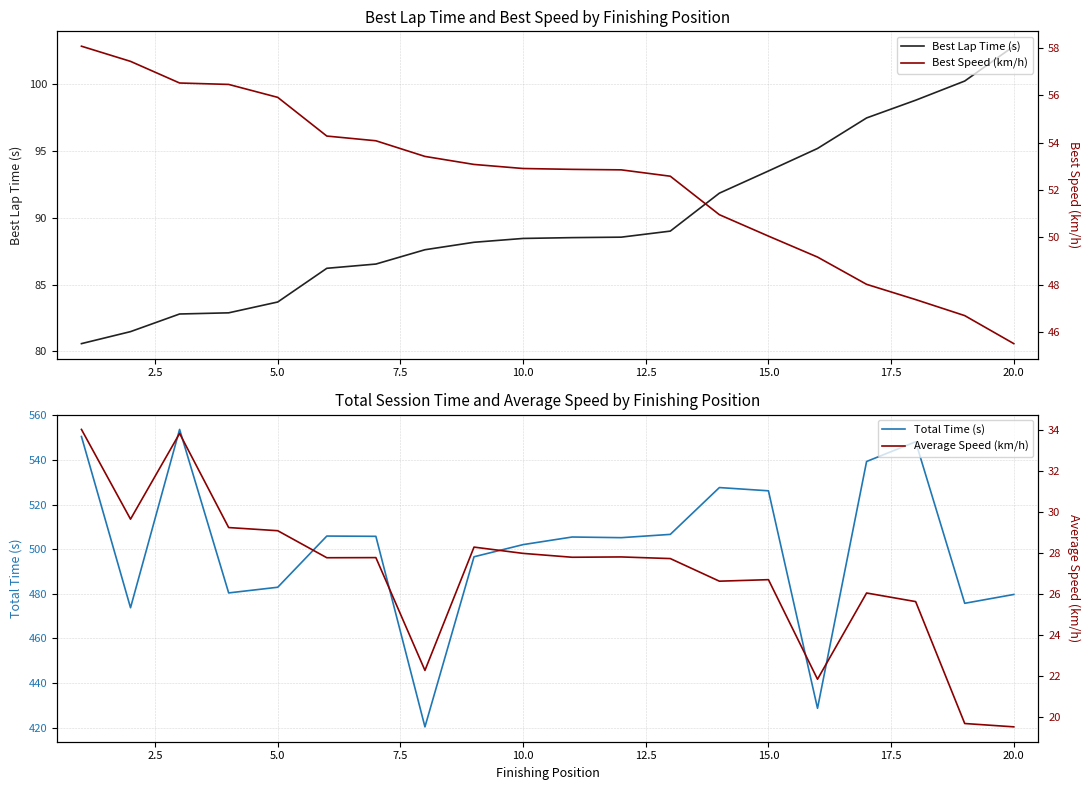

True or false: Best Speed (km/h) has more than 0 interior local peaks.

False